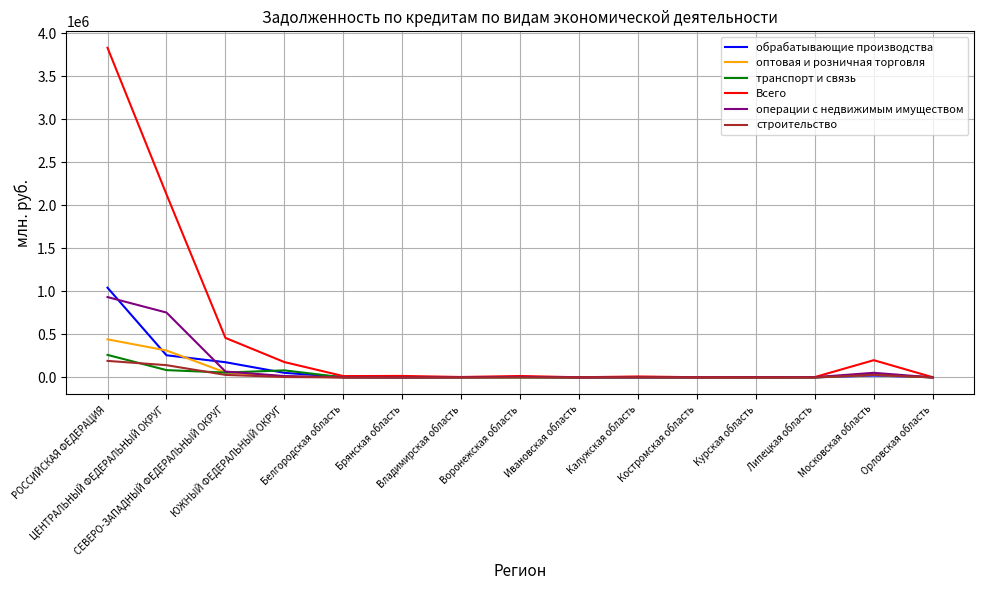

Which series has the widest spread of values?

Всего